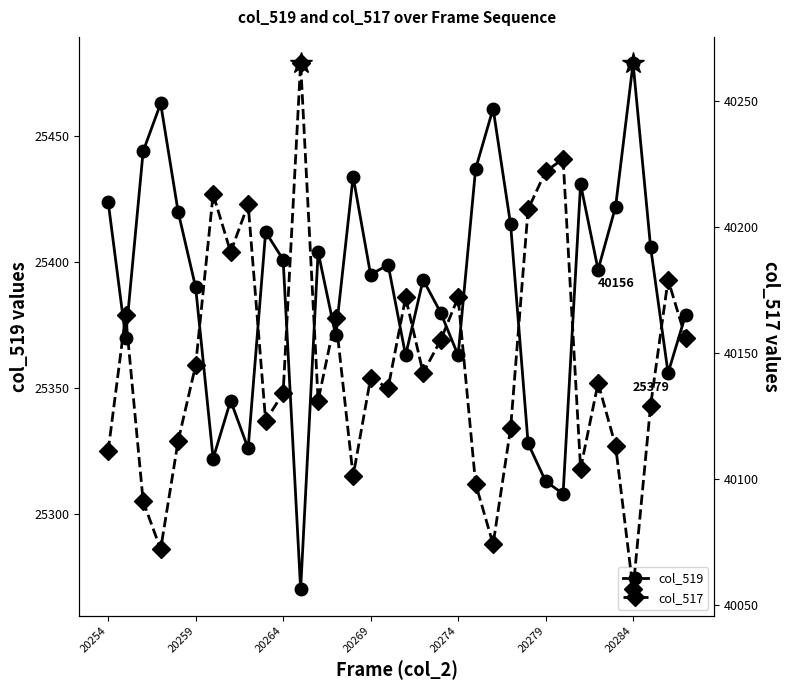

How many lines are shown in the chart?

2